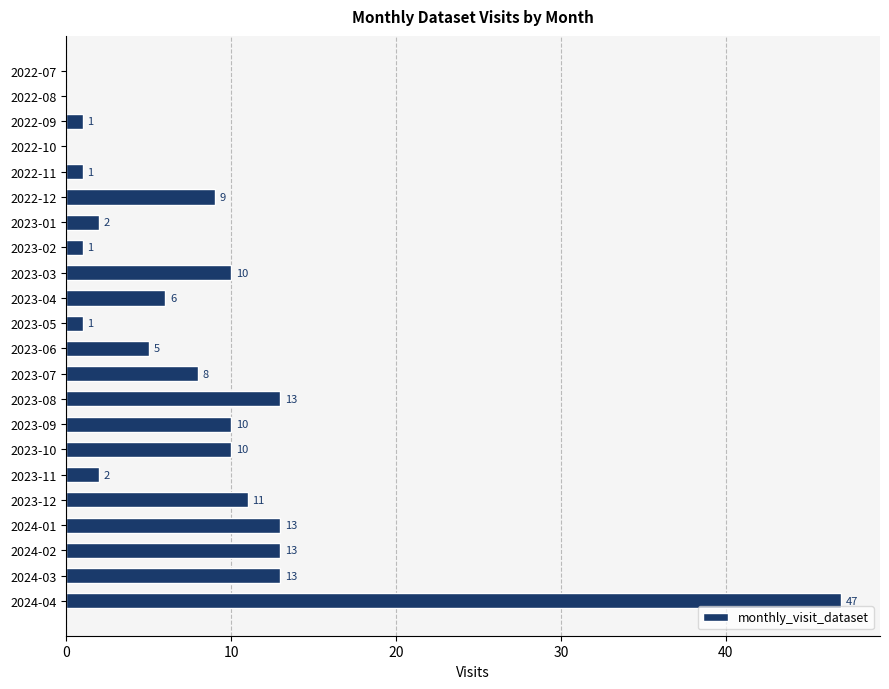

Which category has the highest value across all series?

2024-04